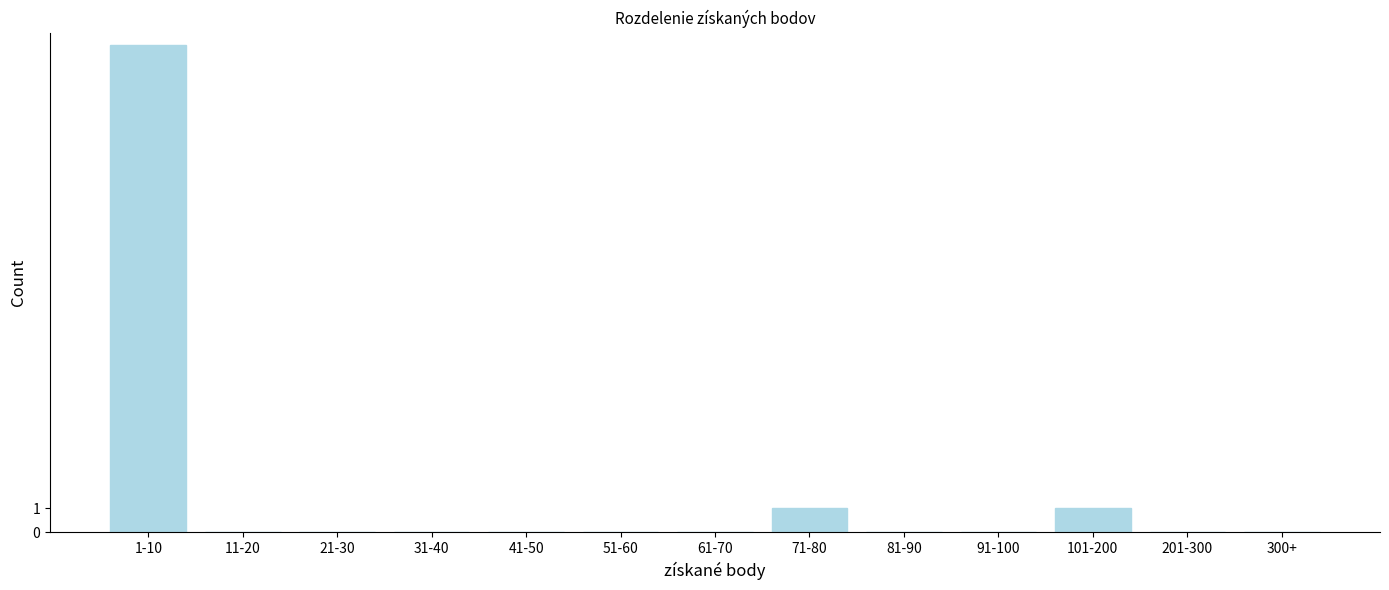

Reading right to left, what are all the values shown in this chart?

300+=0	201-300=0	101-200=1	91-100=0	81-90=0	71-80=1	61-70=0	51-60=0	41-50=0	31-40=0	21-30=0	11-20=0	1-10=20